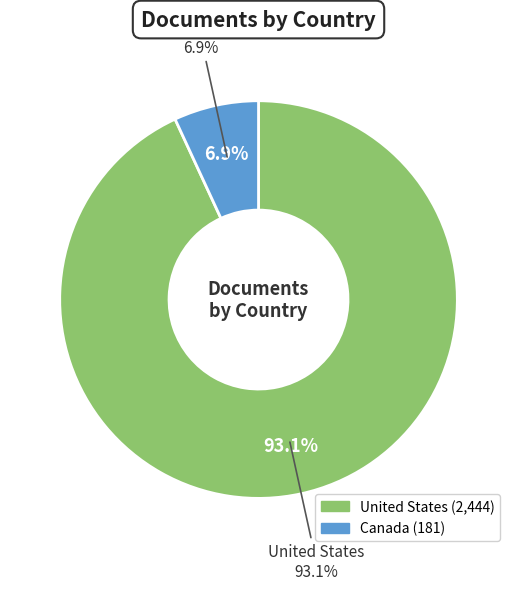

Which has a higher value, Canada or United States?

United States